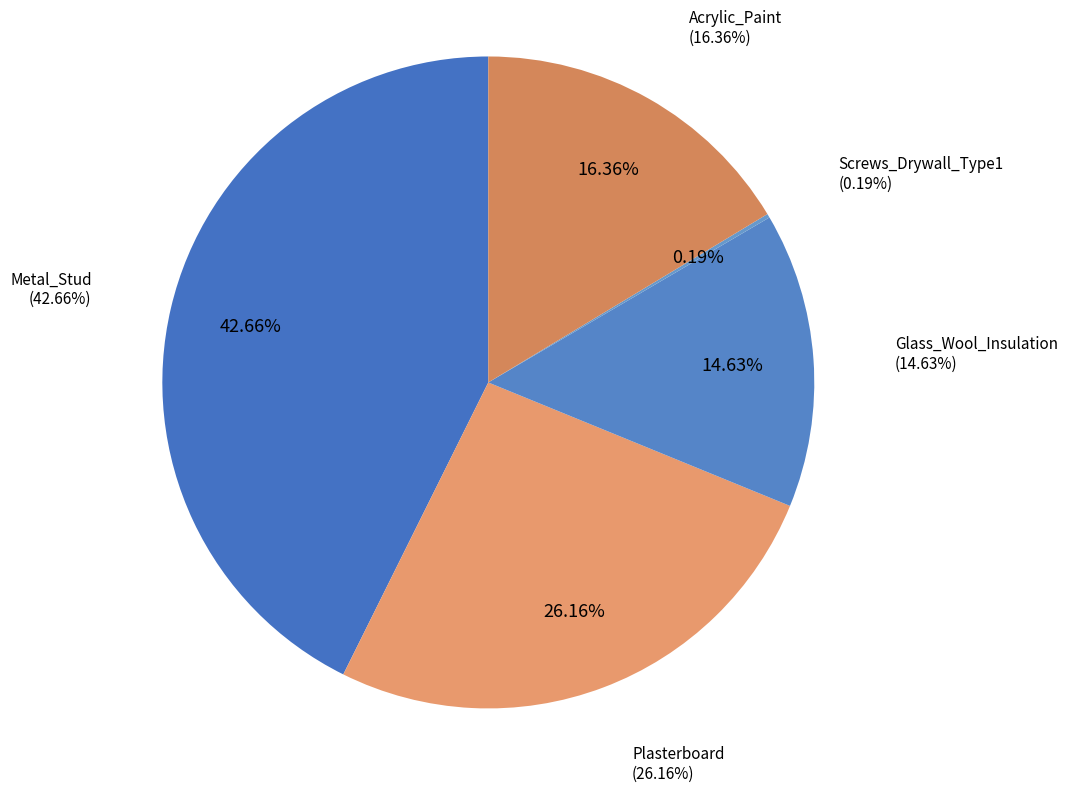

To the nearest percent, what is the difference between the Screws_Drywall_Type1 and Glass_Wool_Insulation slice percentages?

14%